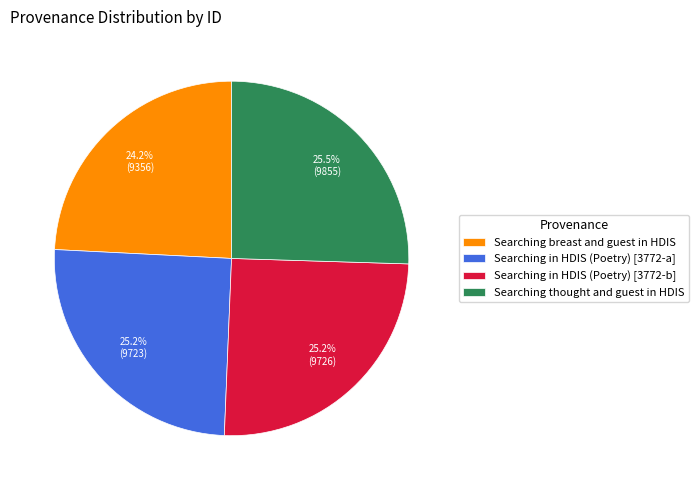

To the nearest percent, what is the combined percentage of Searching in HDIS (Poetry) [3772-b] and Searching thought and guest in HDIS?

51%